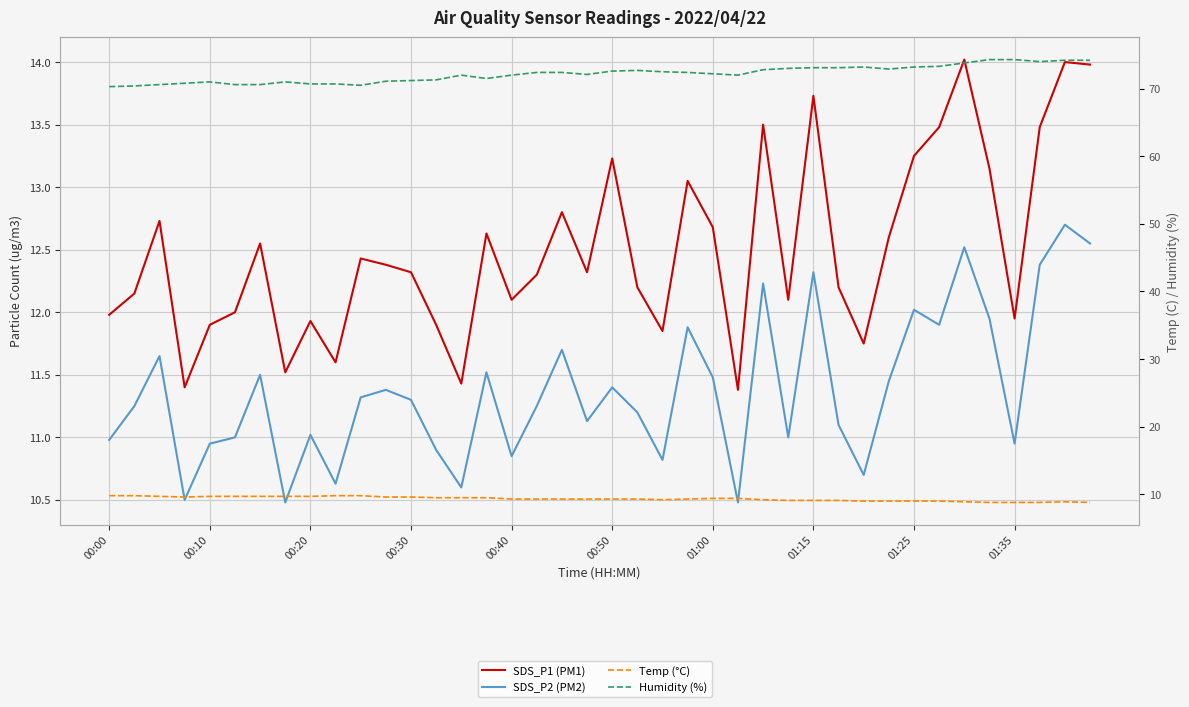

What is the total value across all series at 01:00?

104.3